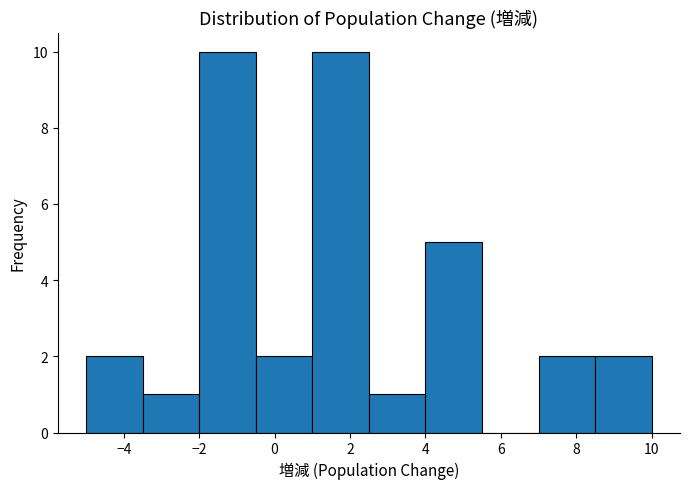

What is the height of the bar covering 1.0 to 2.5 on the x-axis? Neither the bar edges nor the heights are printed on the chart, so give them approximately, as read against the axes.

10